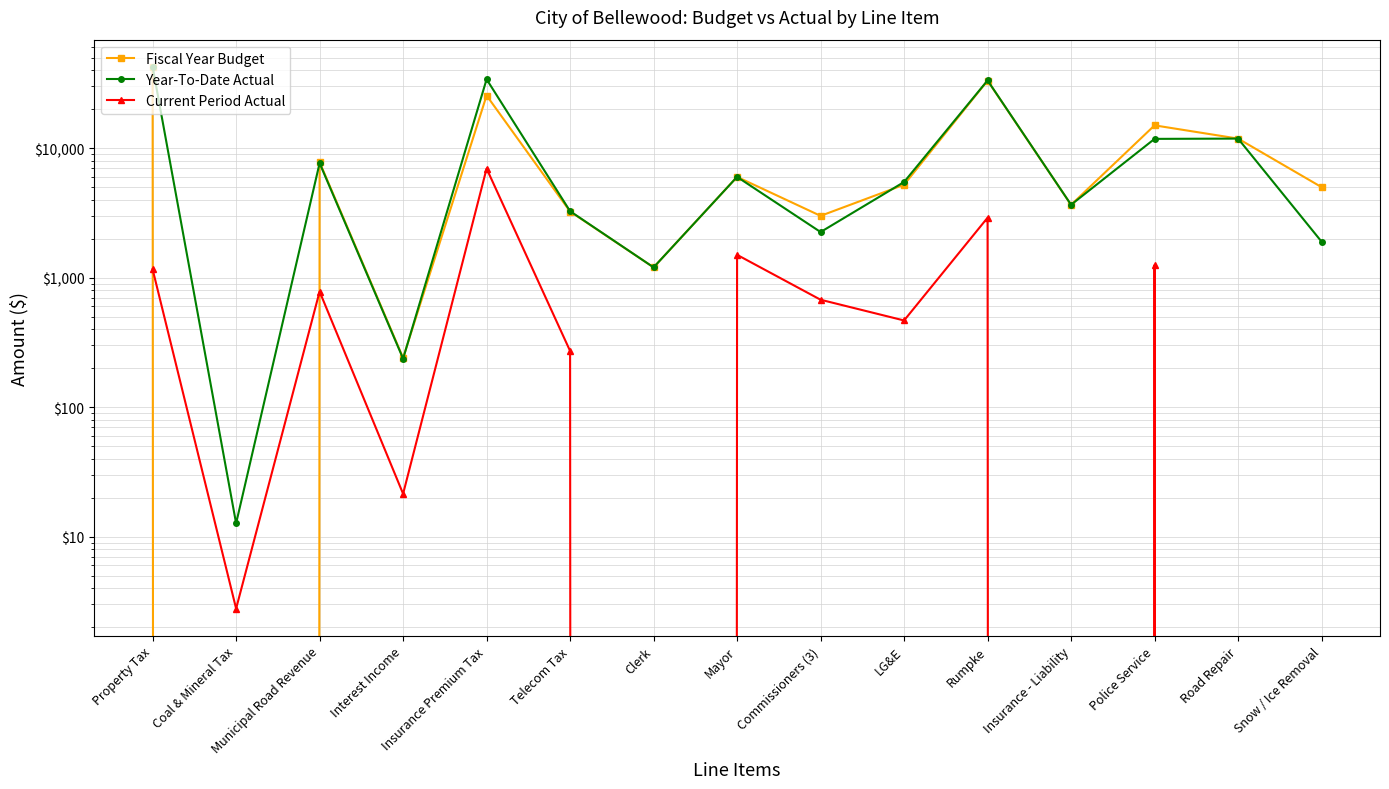

At which label does Year-To-Date Actual first exceed 5478?

Property Tax